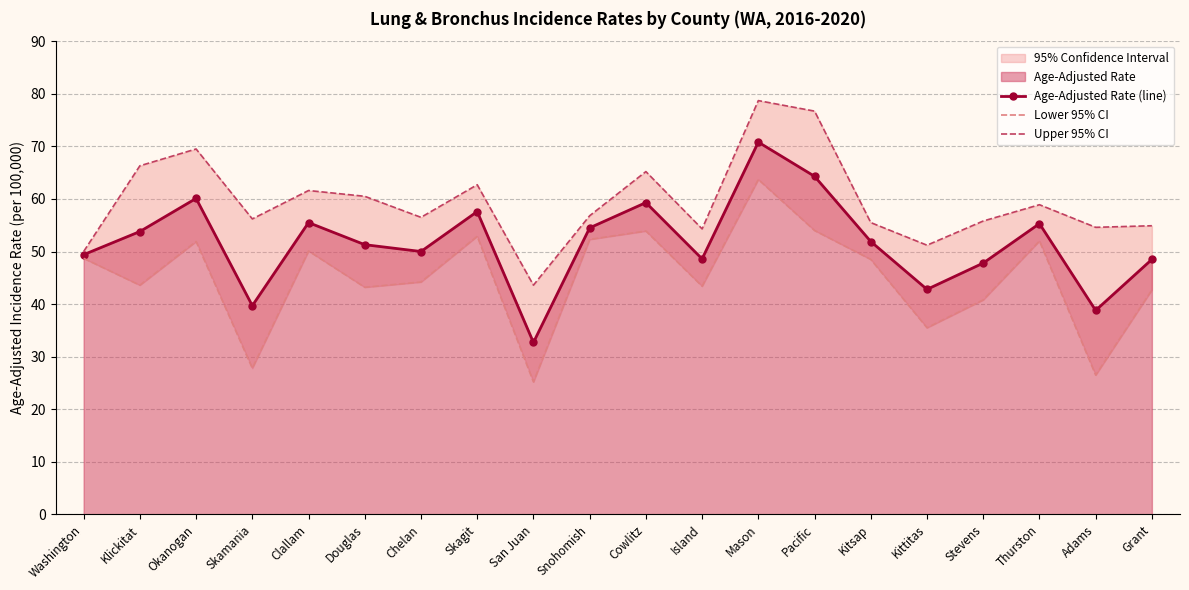

True or false: Upper 95% CI and Age-Adjusted Rate (line) cross at least once.

False